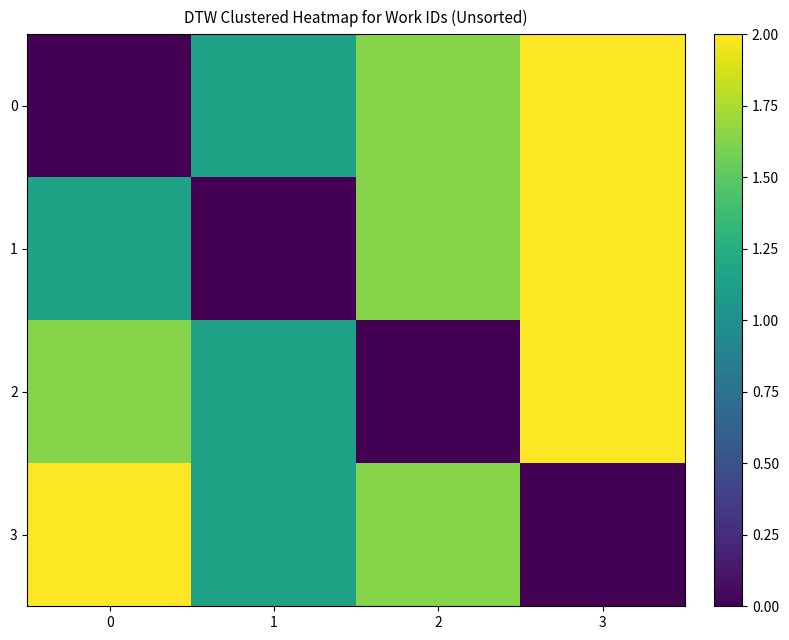

How many data points does each series have?

4